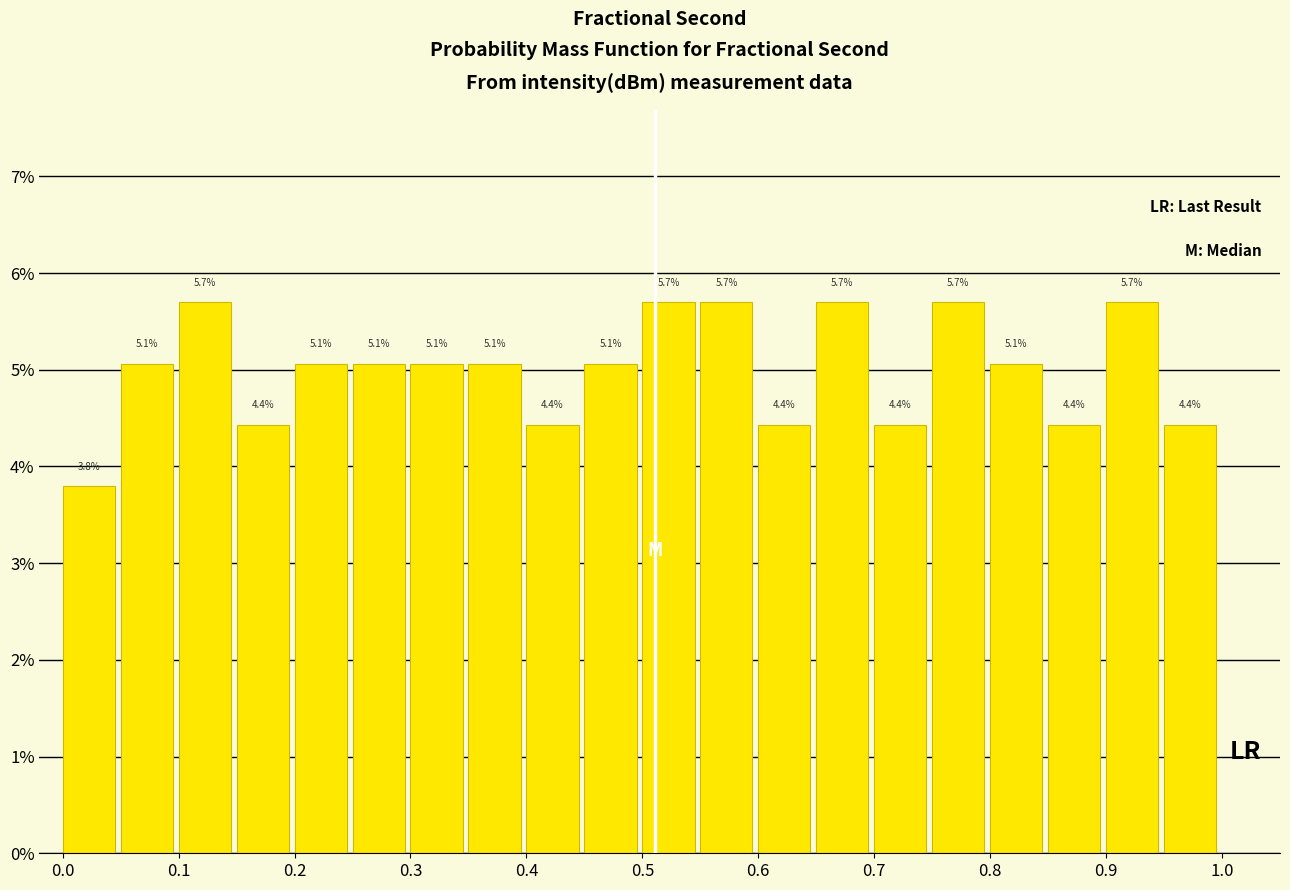

Reading left to right, transcribe this chart: for each bar, give the range it covers on the x-axis and its height.

0.00 to 0.05: 3.8
0.05 to 0.10: 5.1
0.10 to 0.15: 5.7
0.15 to 0.20: 4.4
0.20 to 0.25: 5.1
0.25 to 0.30: 5.1
0.30 to 0.35: 5.1
0.35 to 0.40: 5.1
0.40 to 0.45: 4.4
0.45 to 0.50: 5.1
0.50 to 0.55: 5.7
0.55 to 0.60: 5.7
0.60 to 0.65: 4.4
0.65 to 0.70: 5.7
0.70 to 0.75: 4.4
0.75 to 0.80: 5.7
0.80 to 0.85: 5.1
0.85 to 0.90: 4.4
0.90 to 0.95: 5.7
0.95 to 1.00: 4.4